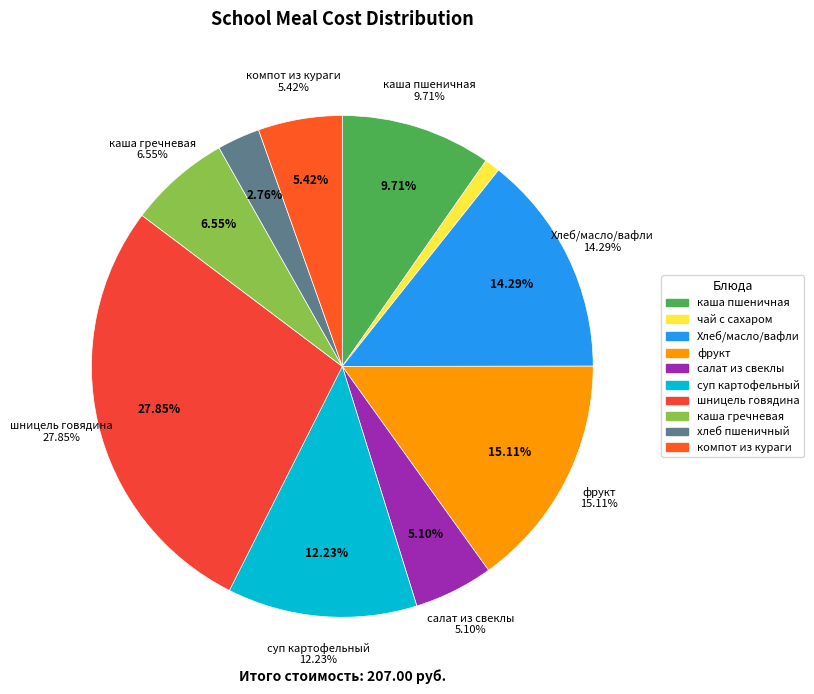

Count the number of slices in the pie.

10